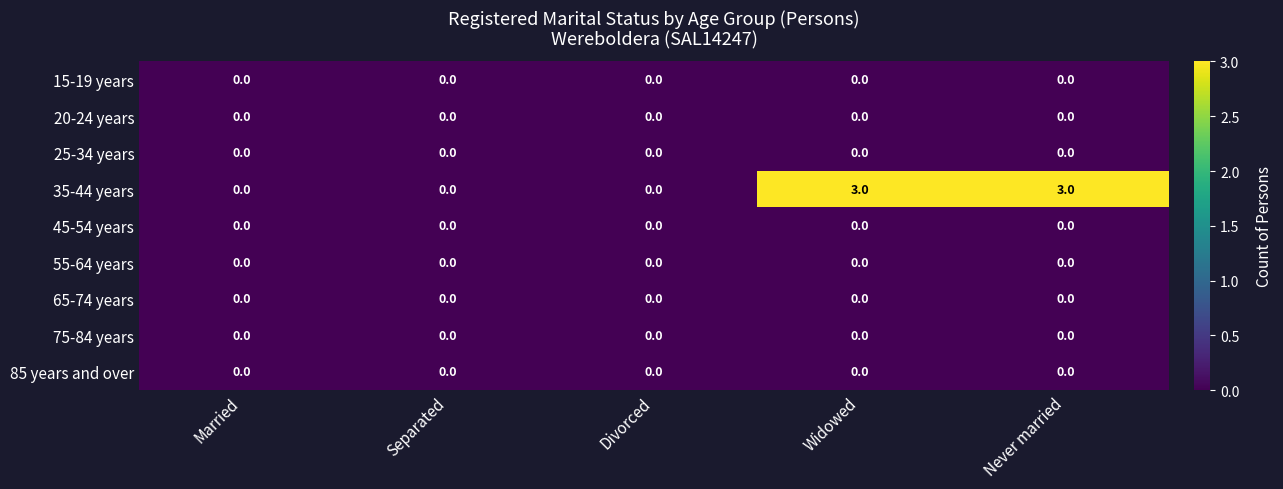

Is it true that 45-54 years equals 0 at Divorced?

True